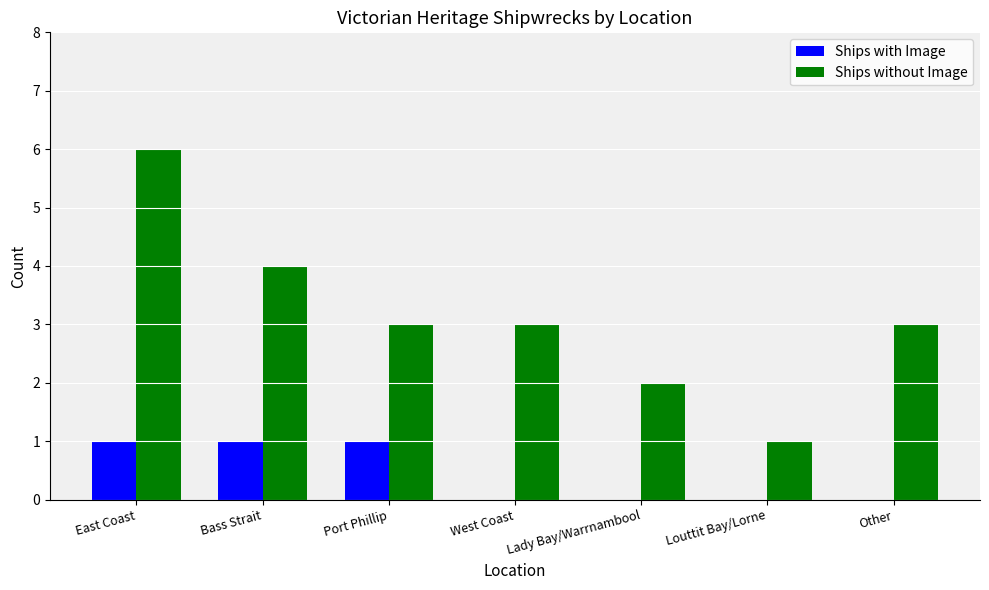

Which series has the largest total across all categories?

Ships without Image